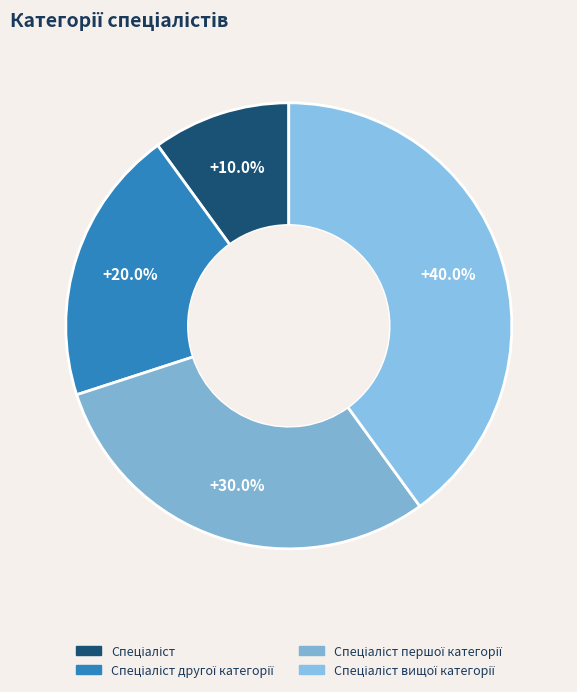

Rank the categories by value from lowest to highest.

Спеціаліст, Спеціаліст другої категорії, Спеціаліст першої категорії, Спеціаліст вищої категорії